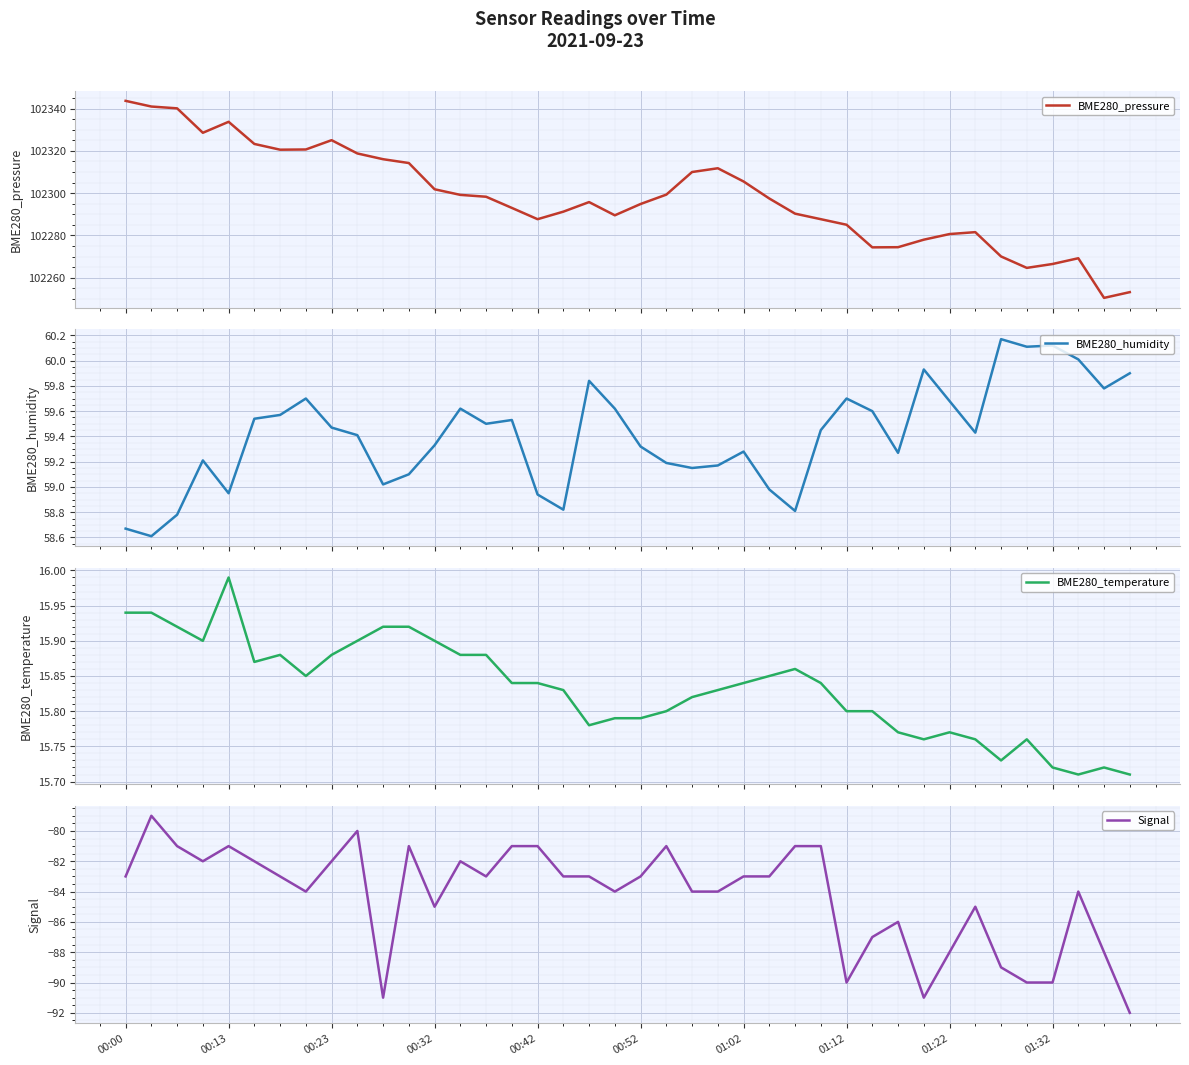

The Signal series shows -82 at 00:23. True or false?

True